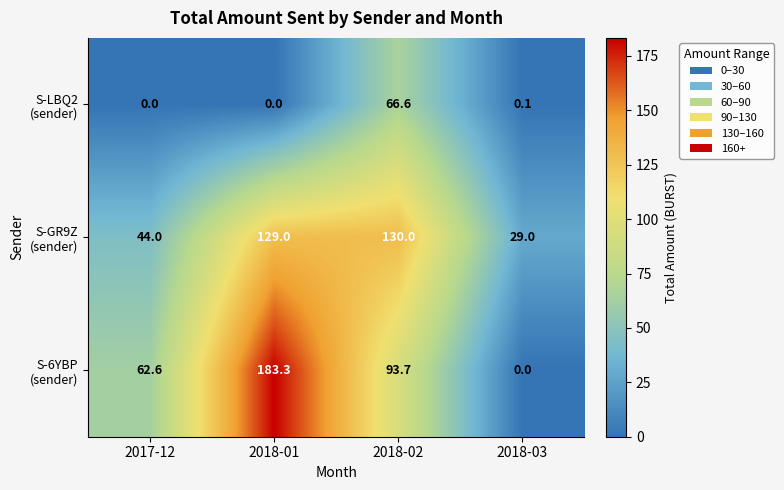

What is the spread (max minus min) of values at 2018-01?

183.3